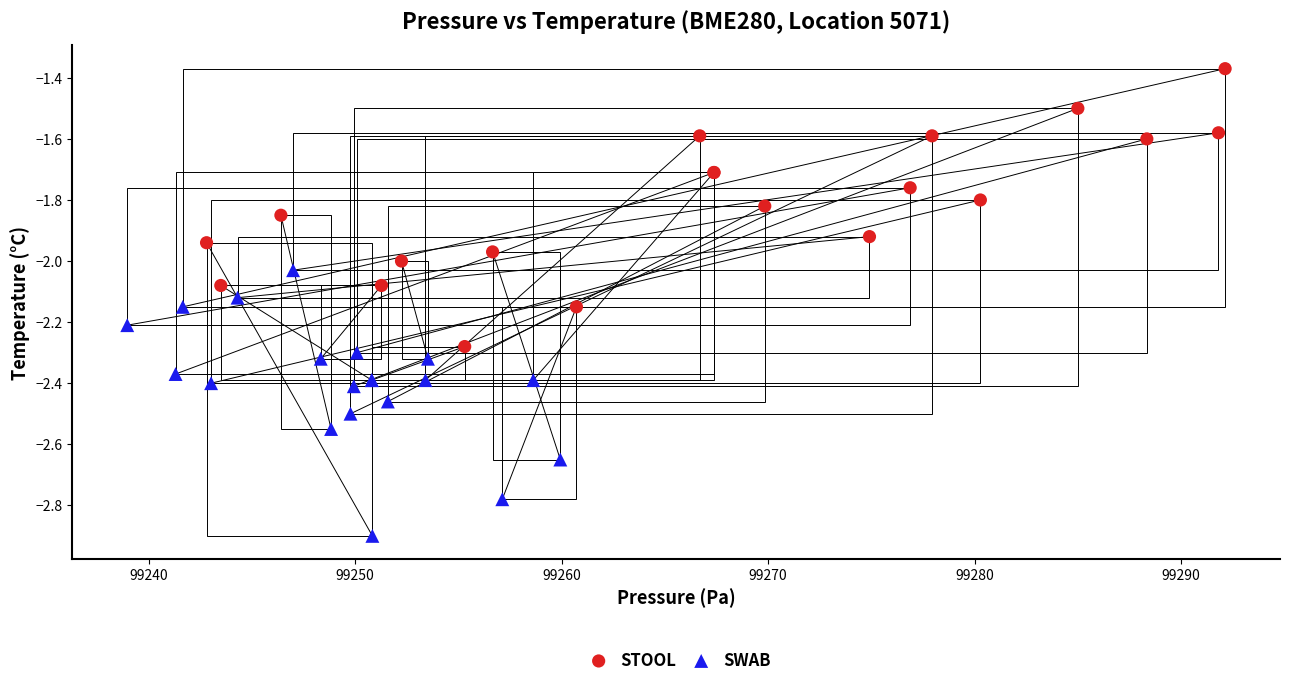

Which series contains the highest Y value?

STOOL